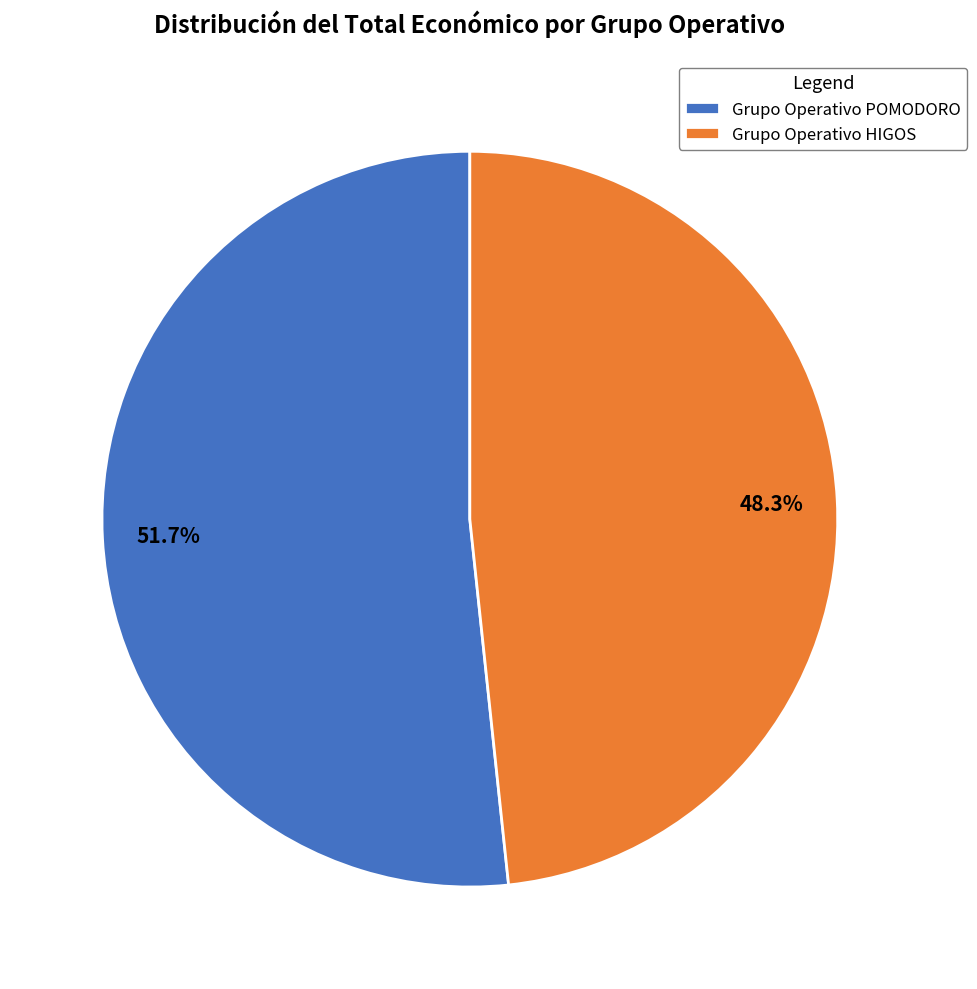

What is the total percentage of Grupo Operativo HIGOS and Grupo Operativo POMODORO?

100.0%